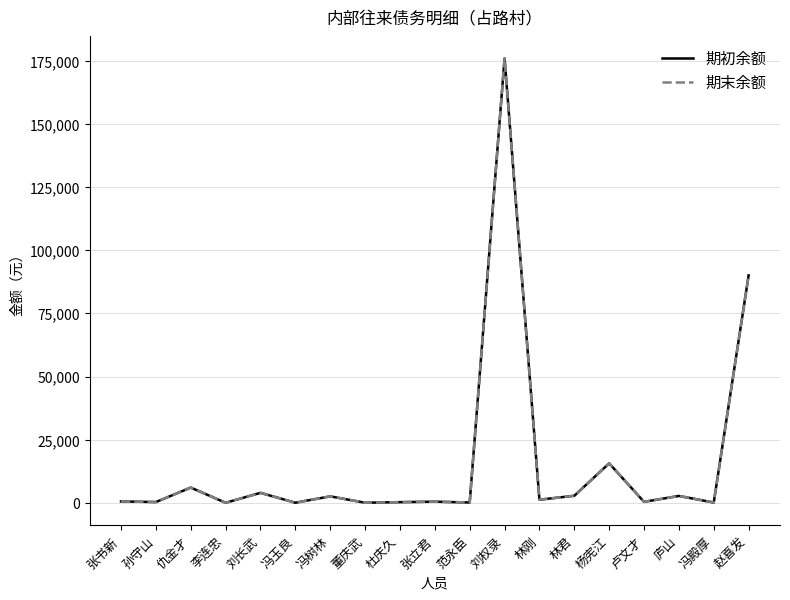

Does the chart display data point markers on the line(s)?

No